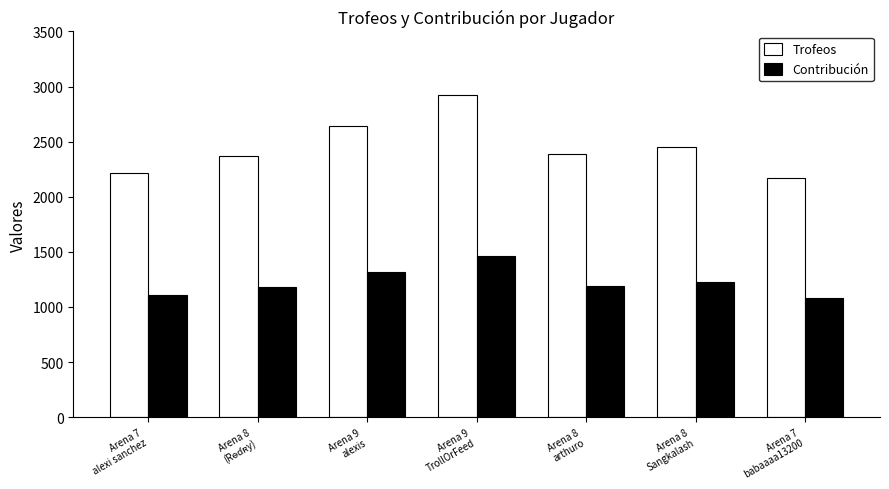

Count the number of data series in this chart.

2